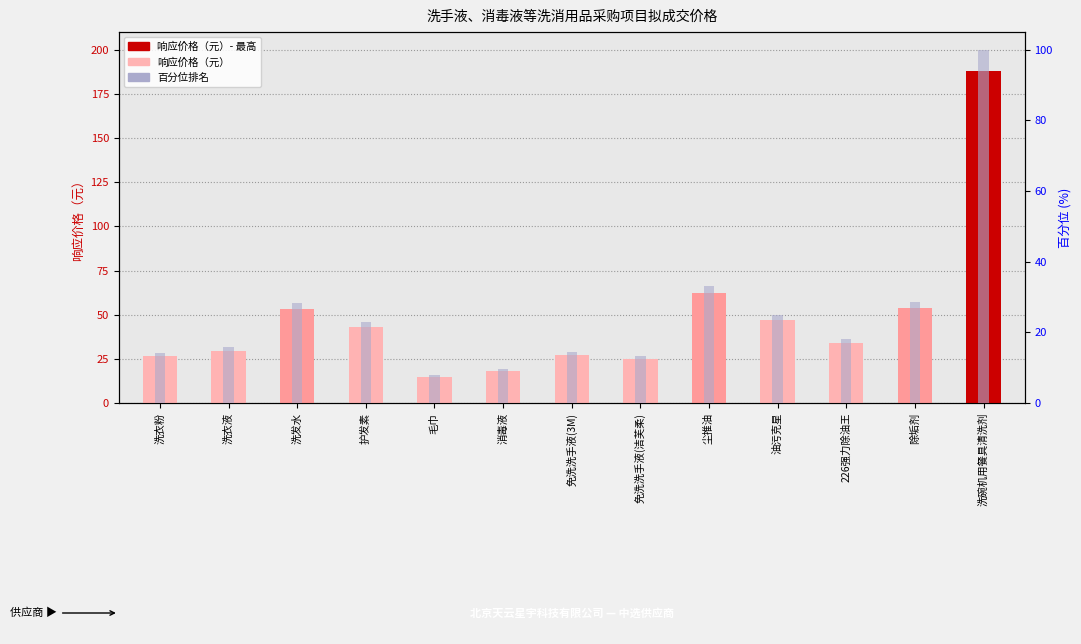

How many bars are there in total?

26